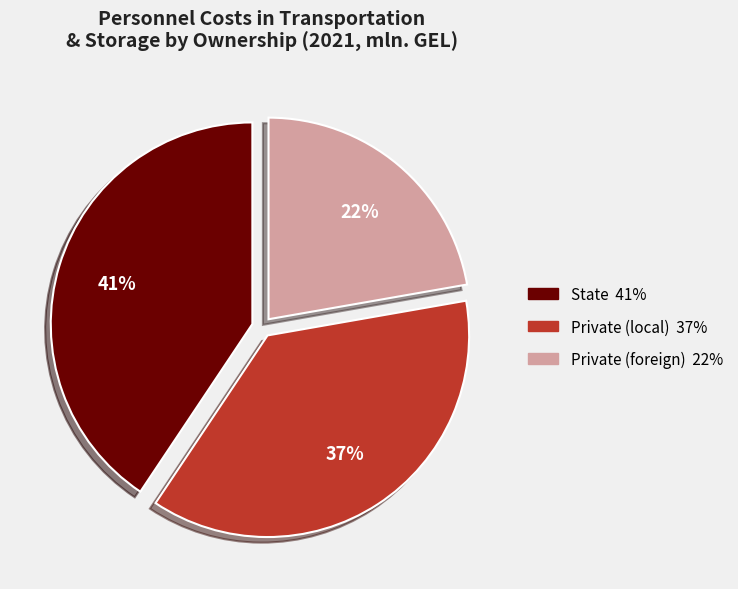

Rank the categories by value from highest to lowest.

State, Private (local), Private (foreign)